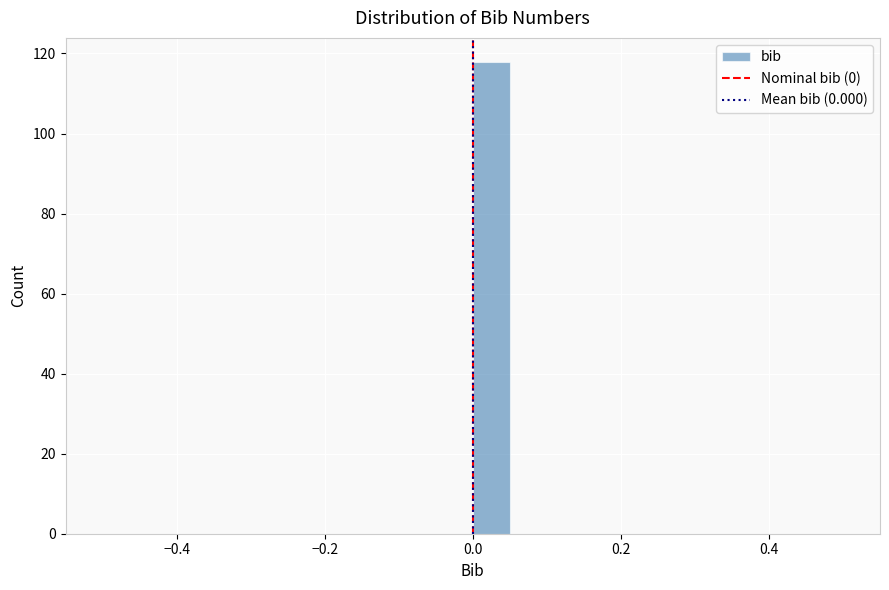

Read against the x-axis, roughly where is the centre of the tallest bar?

0.02